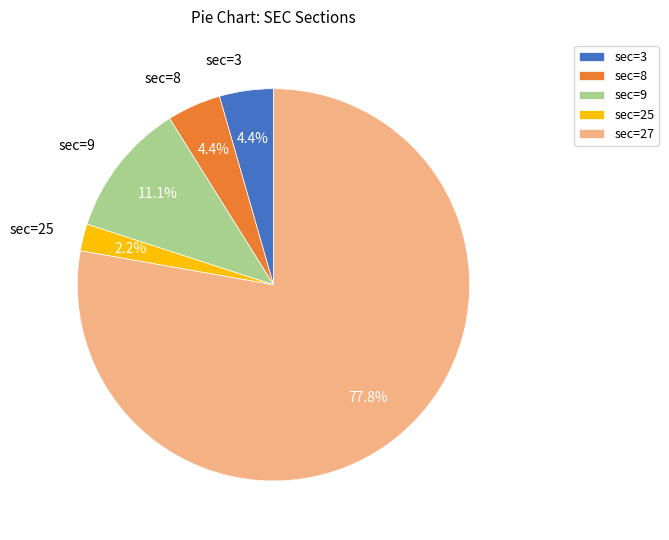

To the nearest percent, what is the average slice percentage?

20%